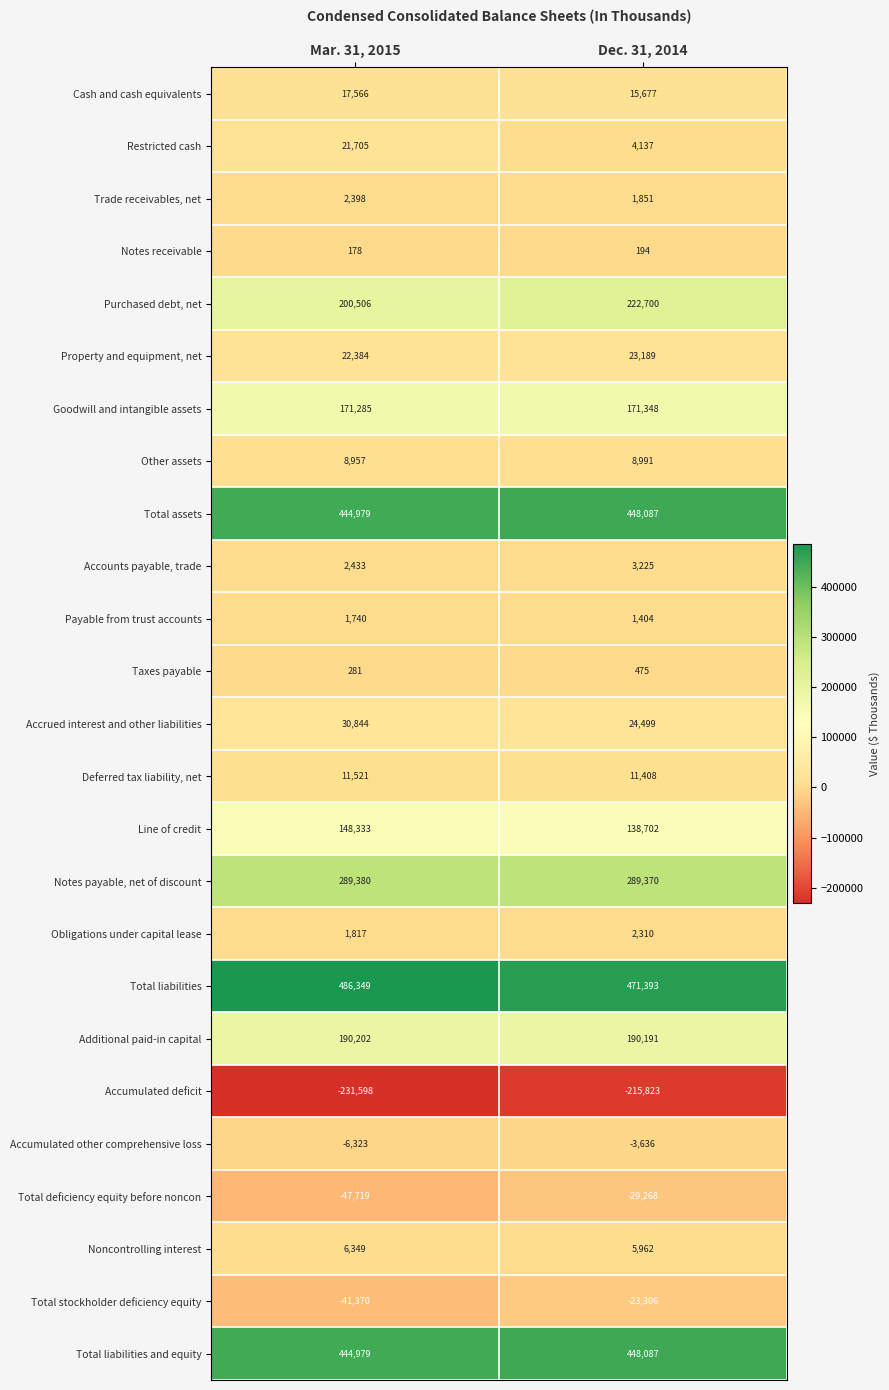

At how many categories does at least one series exceed 90022?

2